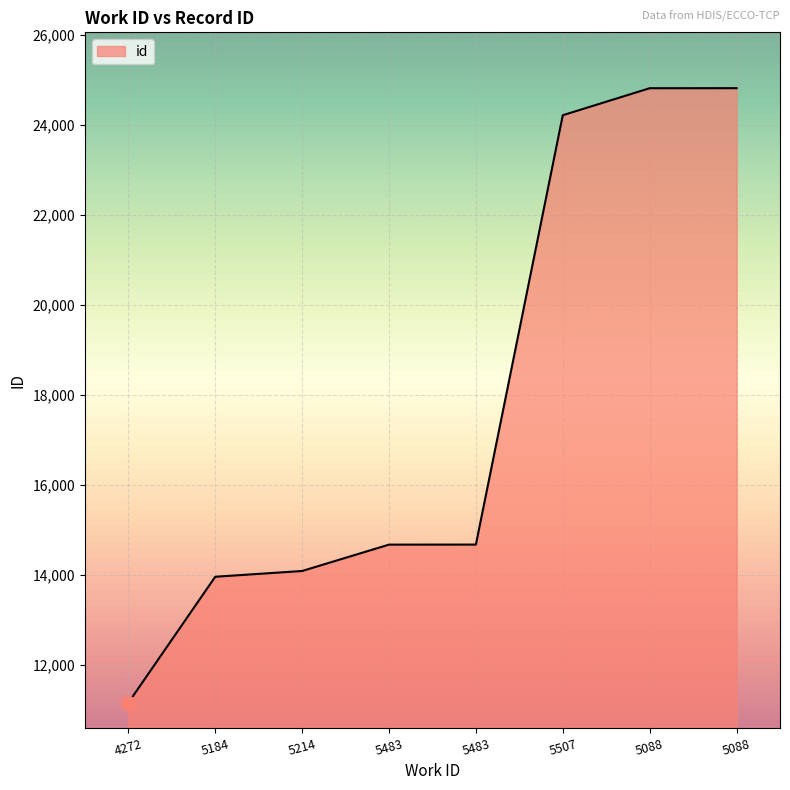

How many series are shown in this chart?

1